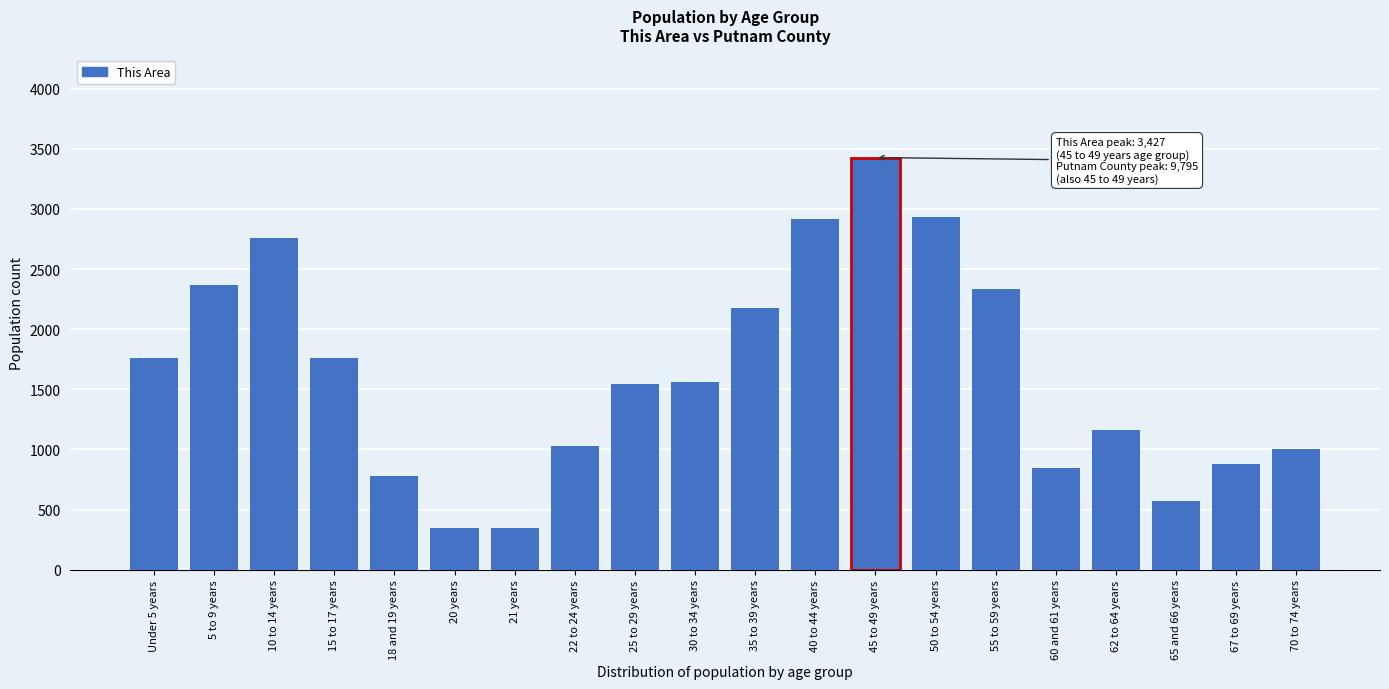

What is the minimum value shown in the chart?

345